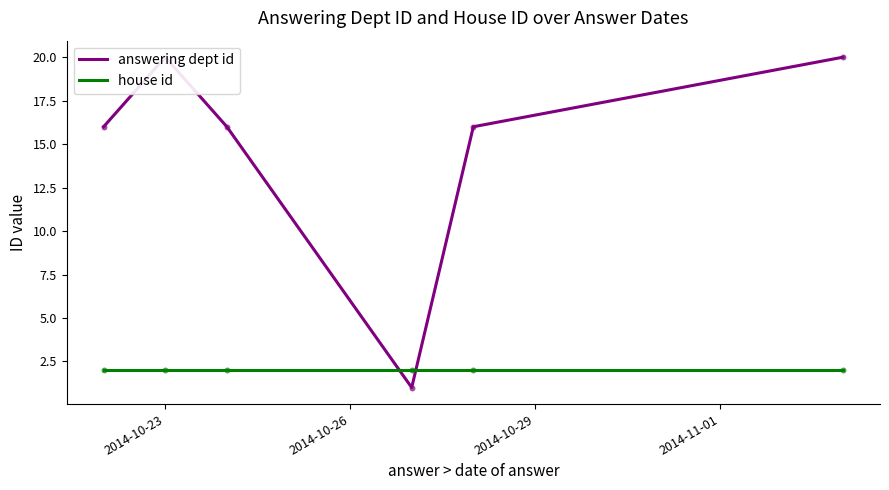

Which series reaches the maximum Y coordinate?

answering dept id